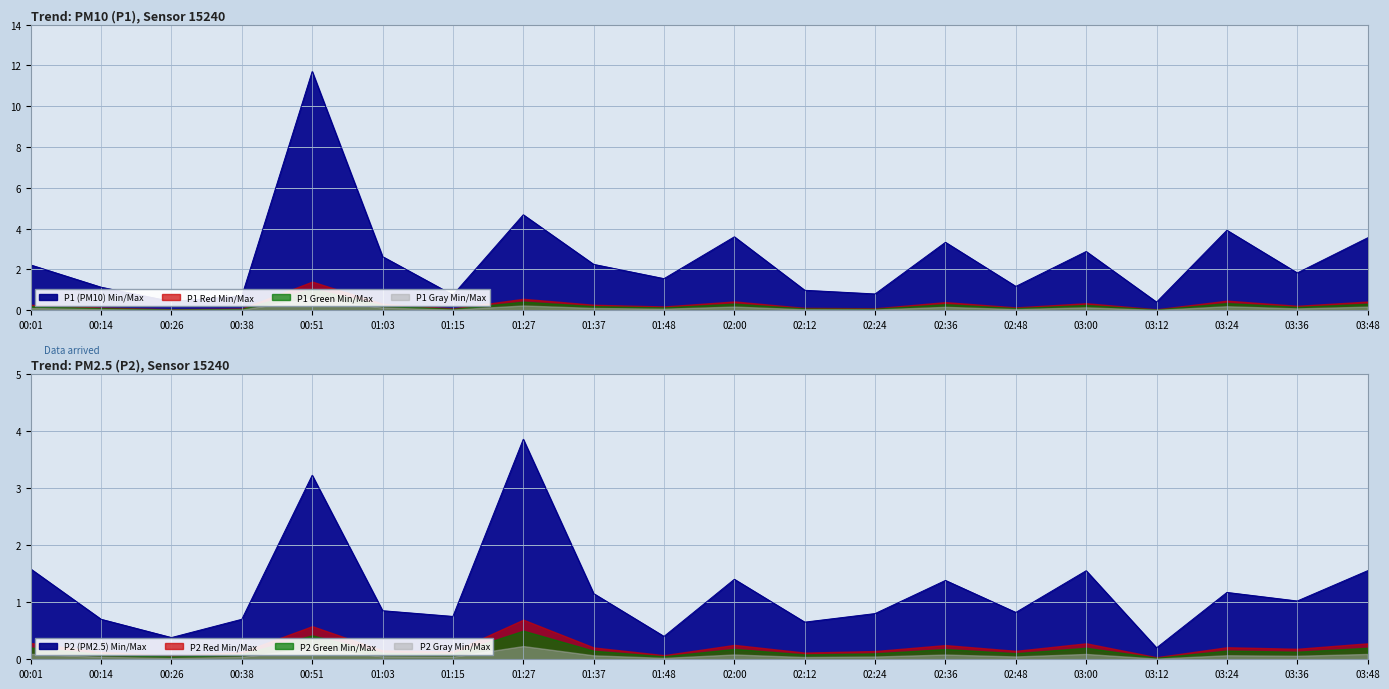

Reading left to right, extract all data points from this chart.

P1: 00:01=2.2	00:14=1.1	00:26=0.4	00:38=0.7	00:51=11.7	01:03=2.6	01:15=0.8	01:27=4.7	01:37=2.2	01:48=1.6	02:00=3.6	02:12=1.0	02:24=0.8	02:36=3.3	02:48=1.2	03:00=2.9	03:12=0.4	03:24=3.9	03:36=1.8	03:48=3.5
P2: 00:01=1.6	00:14=0.7	00:26=0.4	00:38=0.7	00:51=3.2	01:03=0.8	01:15=0.8	01:27=3.9	01:37=1.1	01:48=0.4	02:00=1.4	02:12=0.7	02:24=0.8	02:36=1.4	02:48=0.8	03:00=1.6	03:12=0.2	03:24=1.2	03:36=1.0	03:48=1.6